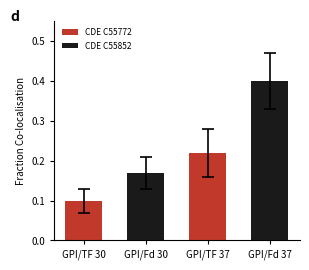

Which category has the lowest value across all series?

GPI/TF 30